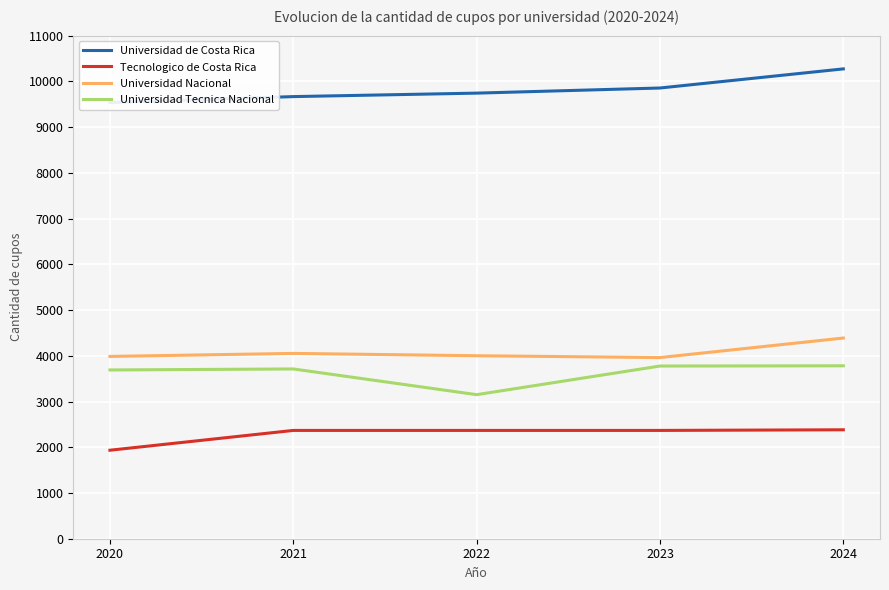

Reading right to left, extract all data points from this chart.

Universidad de Costa Rica: 10273	9855	9743	9667	9538
Tecnologico de Costa Rica: 2382	2368	2368	2368	1935
Universidad Nacional: 4388	3961	4001	4052	3986
Universidad Tecnica Nacional: 3781	3776	3150	3712	3690